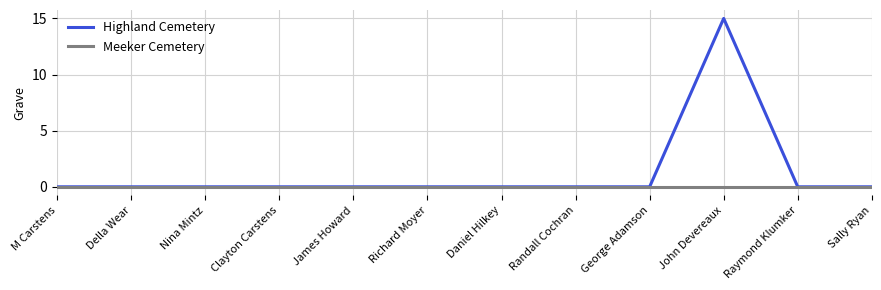

Reading right to left, what are all the values shown in this chart?

Highland Cemetery: Sally Ryan=0	Raymond Klumker=0	John Devereaux=15	George Adamson=0	Randall Cochran=0	Daniel Hilkey=0	Richard Moyer=0	James Howard=0	Clayton Carstens=0	Nina Mintz=0	Della Wear=0	M Carstens=0
Meeker Cemetery: Sally Ryan=0	Raymond Klumker=0	John Devereaux=0	George Adamson=0	Randall Cochran=0	Daniel Hilkey=0	Richard Moyer=0	James Howard=0	Clayton Carstens=0	Nina Mintz=0	Della Wear=0	M Carstens=0